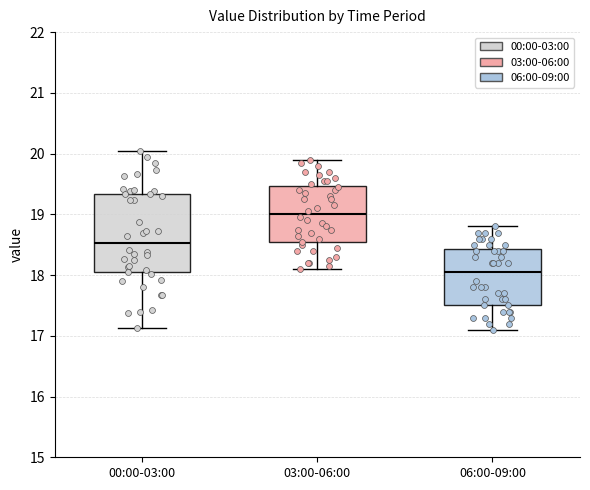

Which box's median line is the lowest?

06:00-09:00